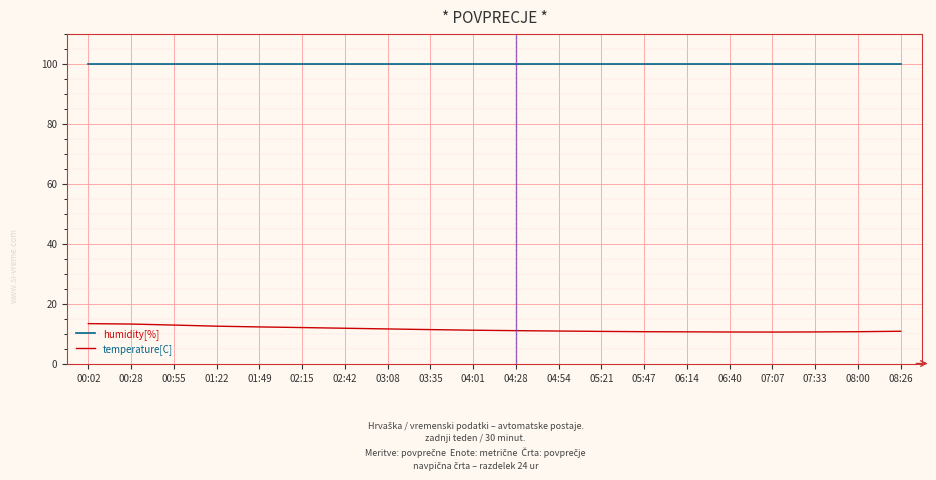

What is the sum of all temperature[C] values?

228.0